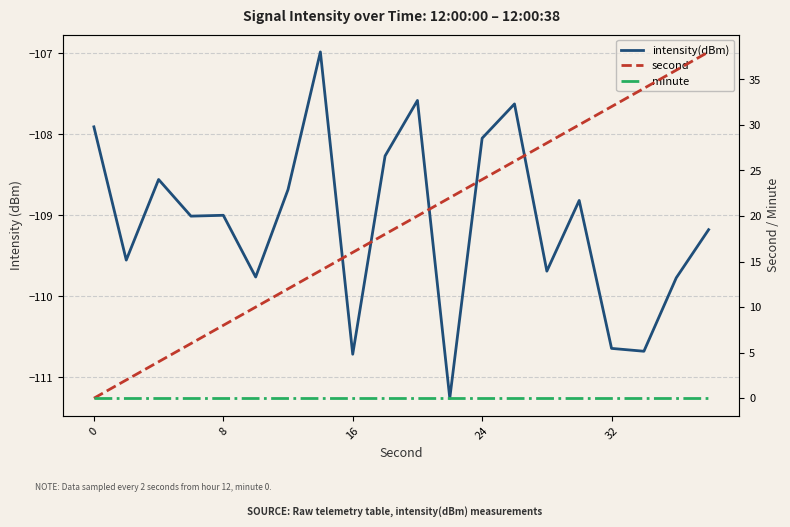

Between 9 and 19, which series saw the biggest shift?

second